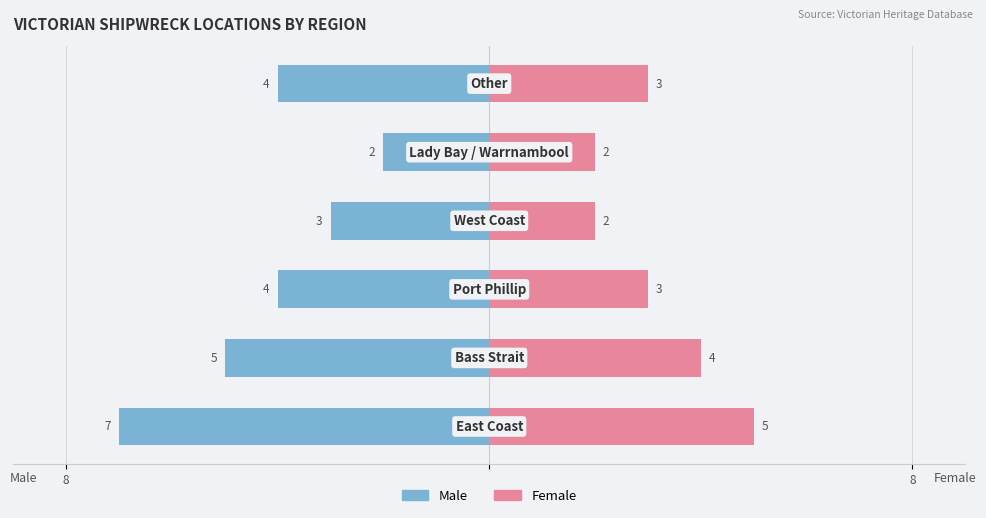

Is it true that Male equals -1 at 5?

False